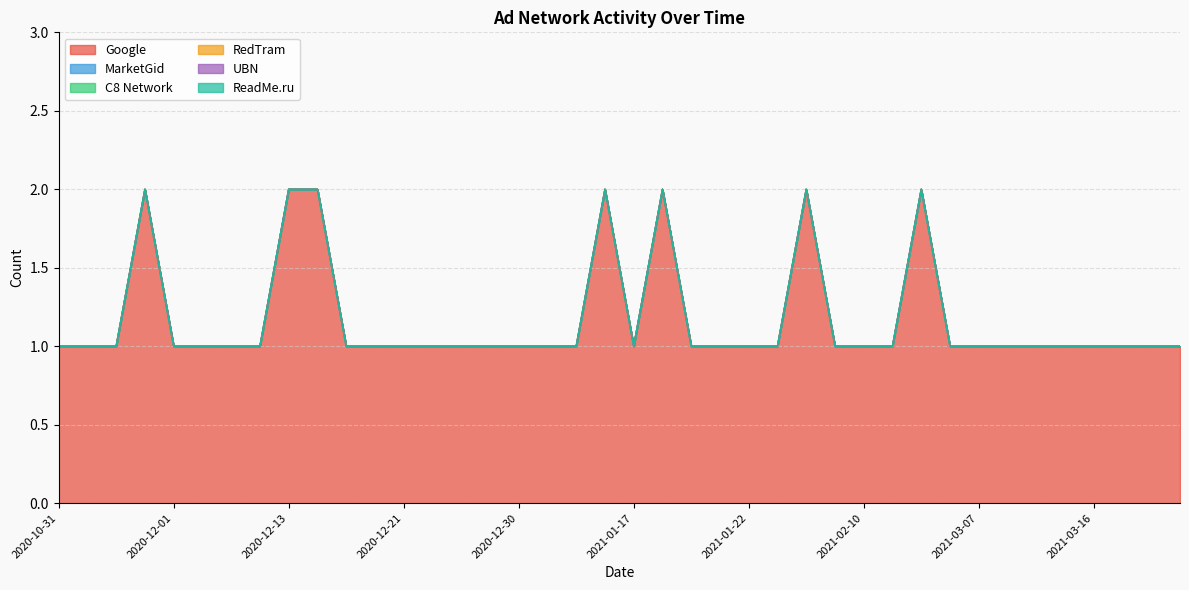

What is the maximum value shown in the chart?

2